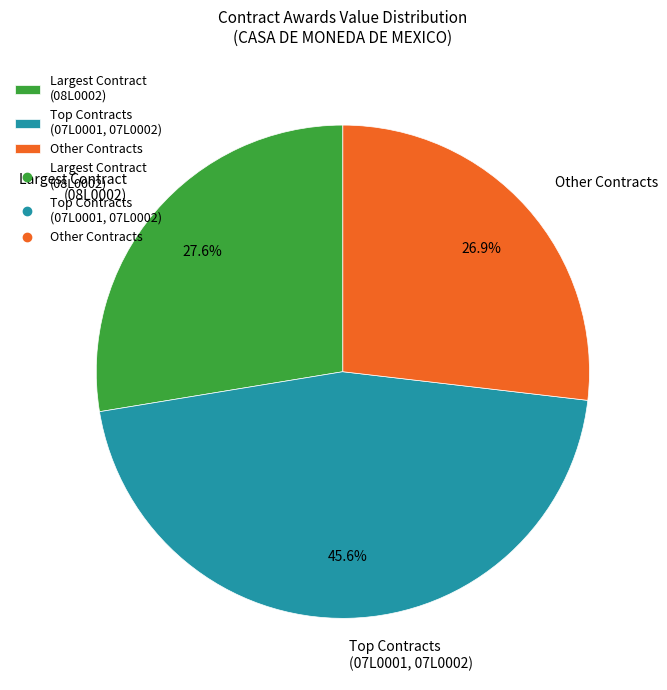

How many slices are in this pie chart?

3